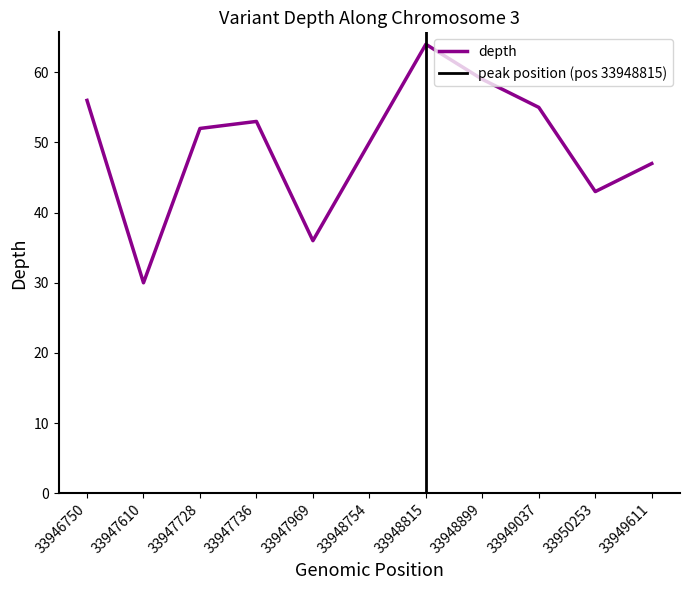

What is the sum of all values?

545